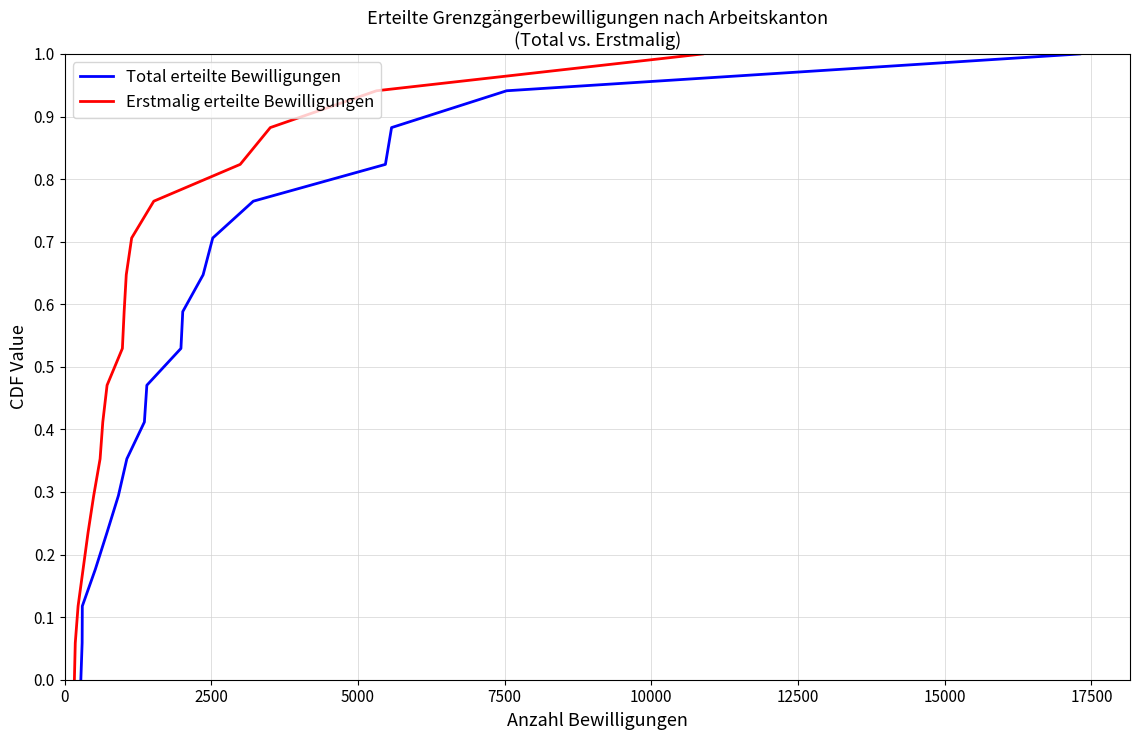

Does the chart display data point markers on the line(s)?

No